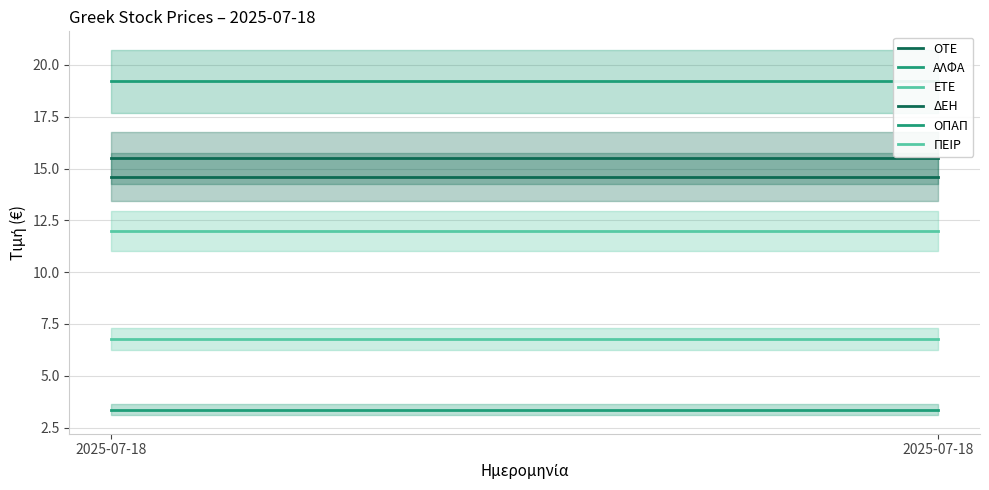

At which label is ΠΕΙΡ closest to 6?

2025-07-18